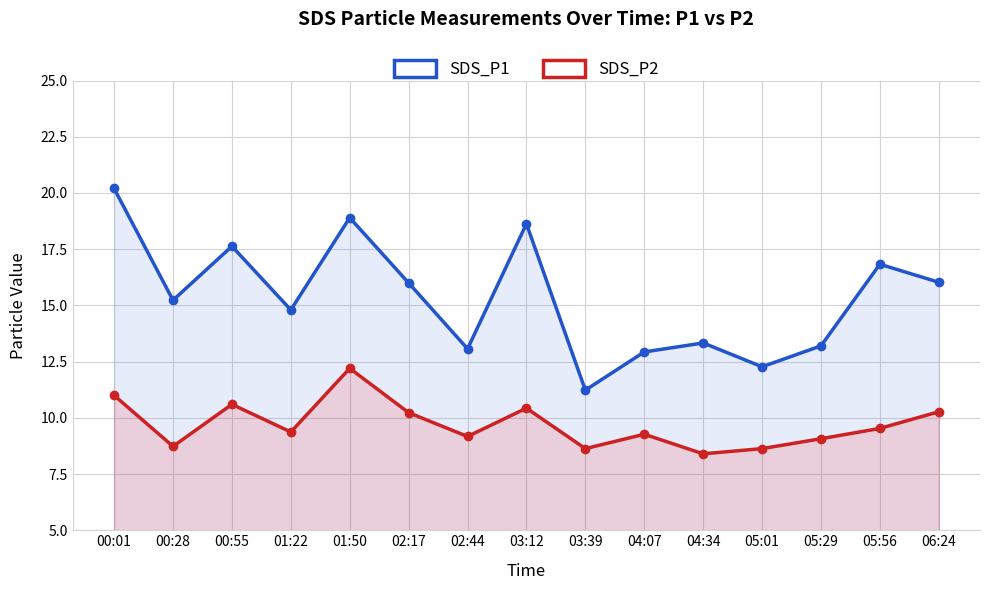

What is the difference between the maximum and minimum values in the SDS_P2 series?

3.8